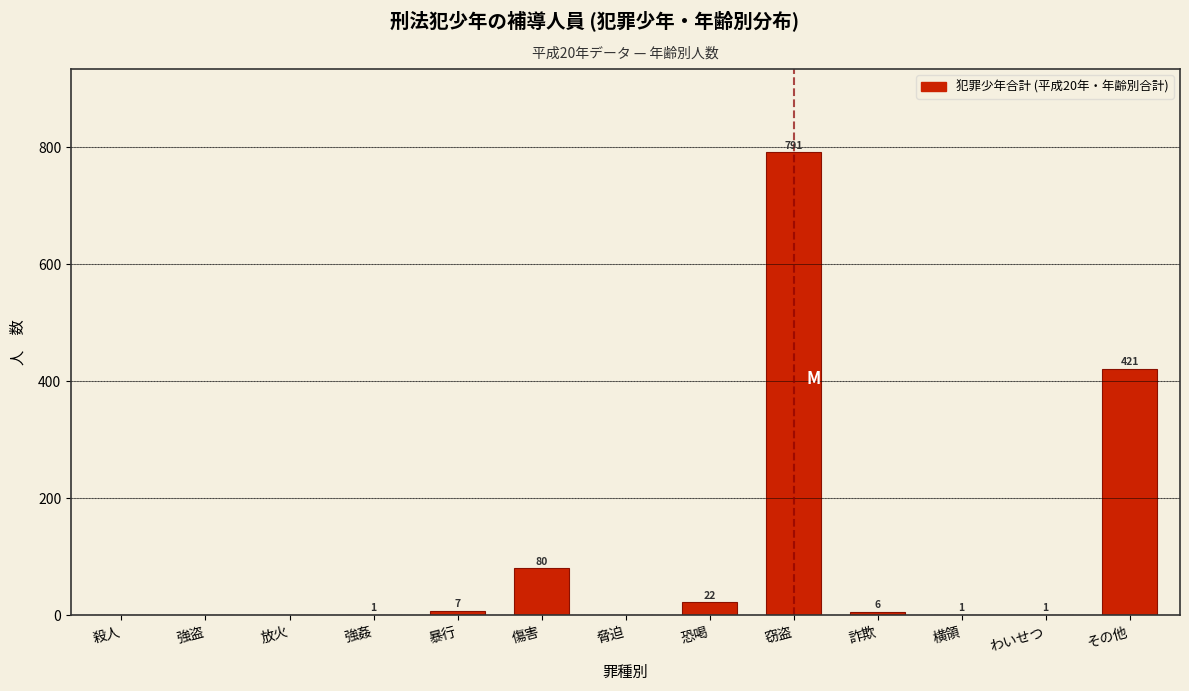

Reading left to right, list all the values displayed in this chart.

殺人=0	強盗=0	放火=0	強姦=1	暴行=7	傷害=80	脅迫=0	恐喝=22	窃盗=791	詐欺=6	横領=1	わいせつ=1	その他=421